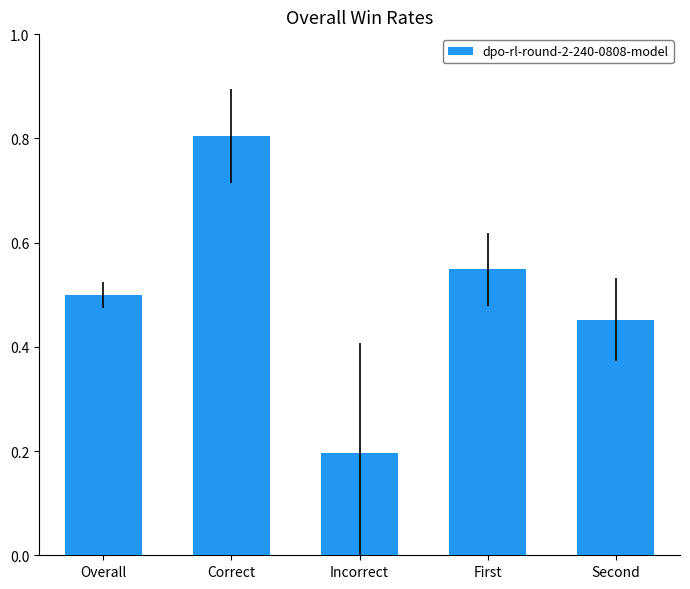

List the labels in order of value, largest first.

Correct, First, Overall, Second, Incorrect